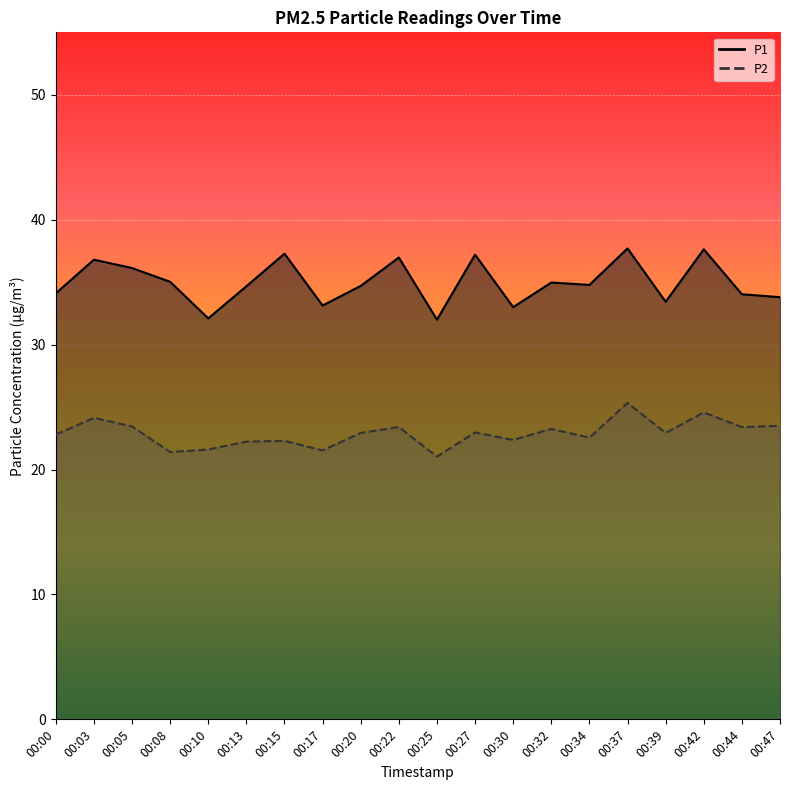

What is the minimum value for P1?

32.0